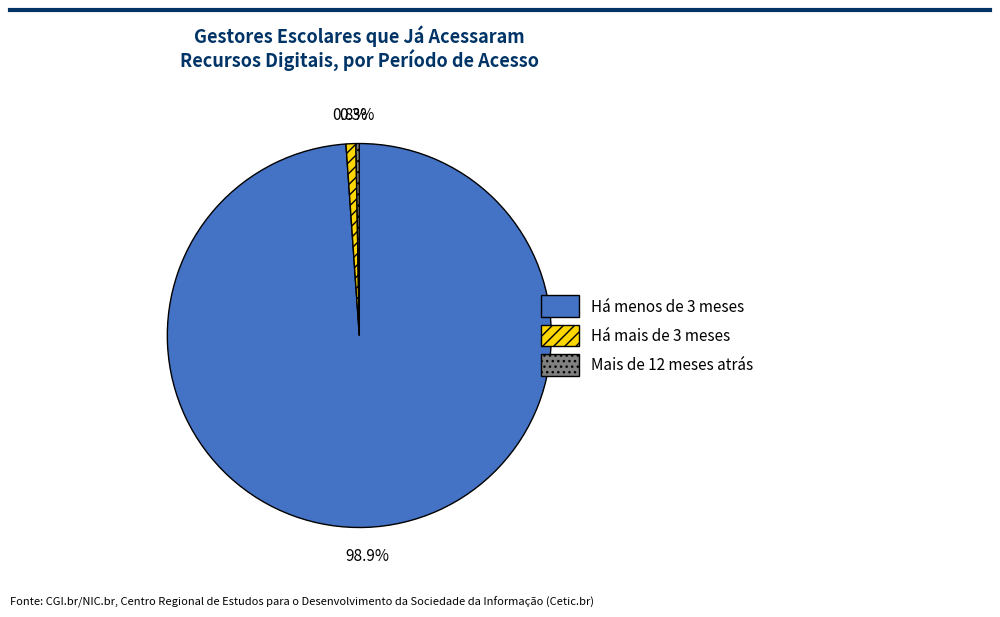

How much of the chart is everything except Mais de 12 meses atrás?

99.7%